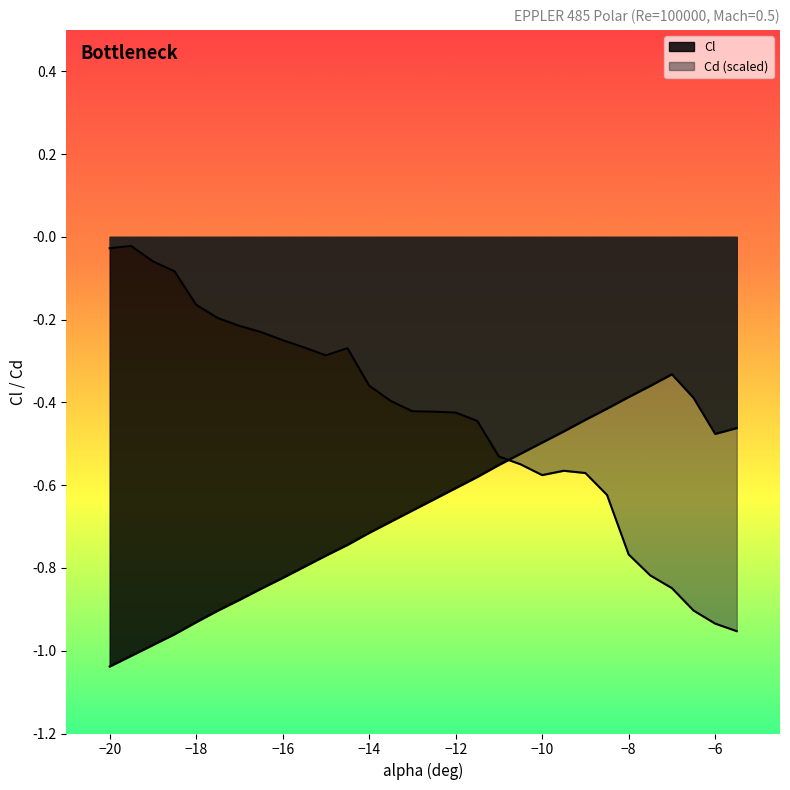

What is the difference between the maximum and second lowest values in the Cl series?

0.7